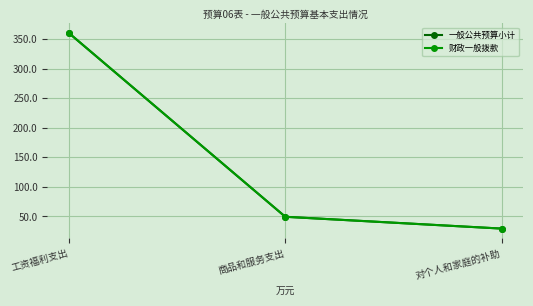

Read the 一般公共预算小计 value at 商品和服务支出.

49.4